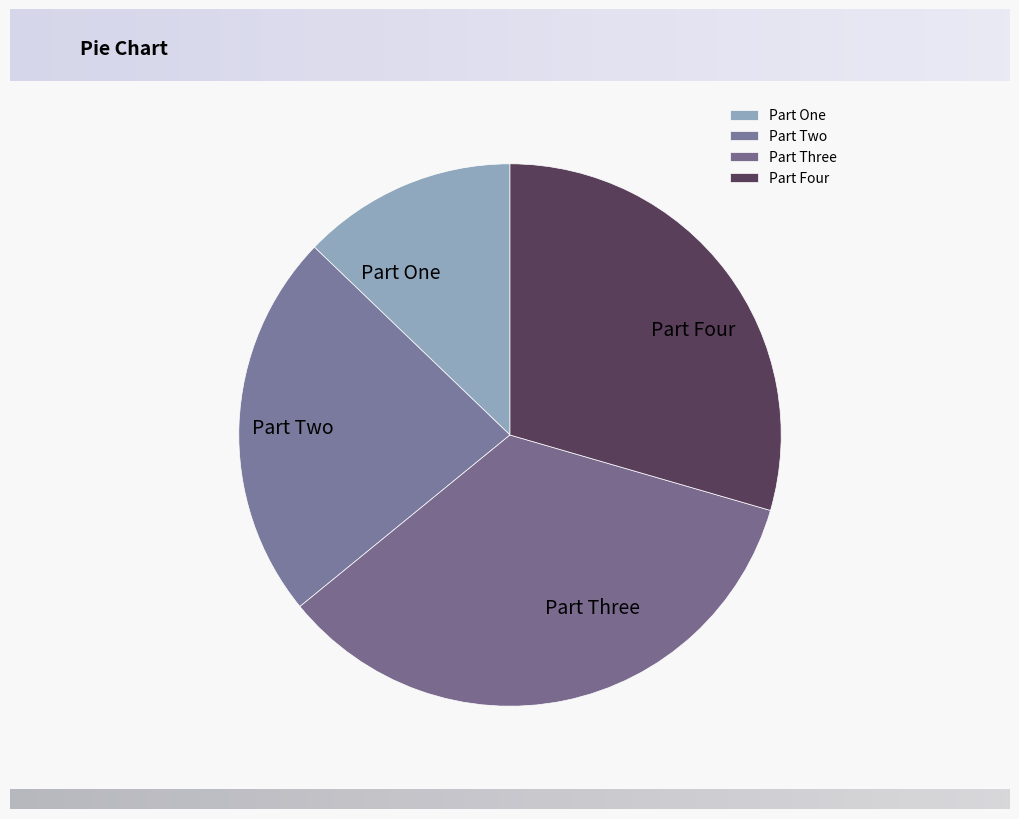

The Part Three slice represents 43% of the pie. True or false?

False